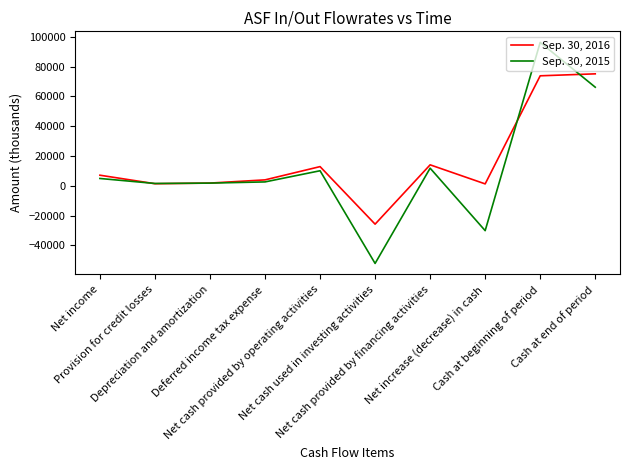

What is the smallest value displayed?

-52030